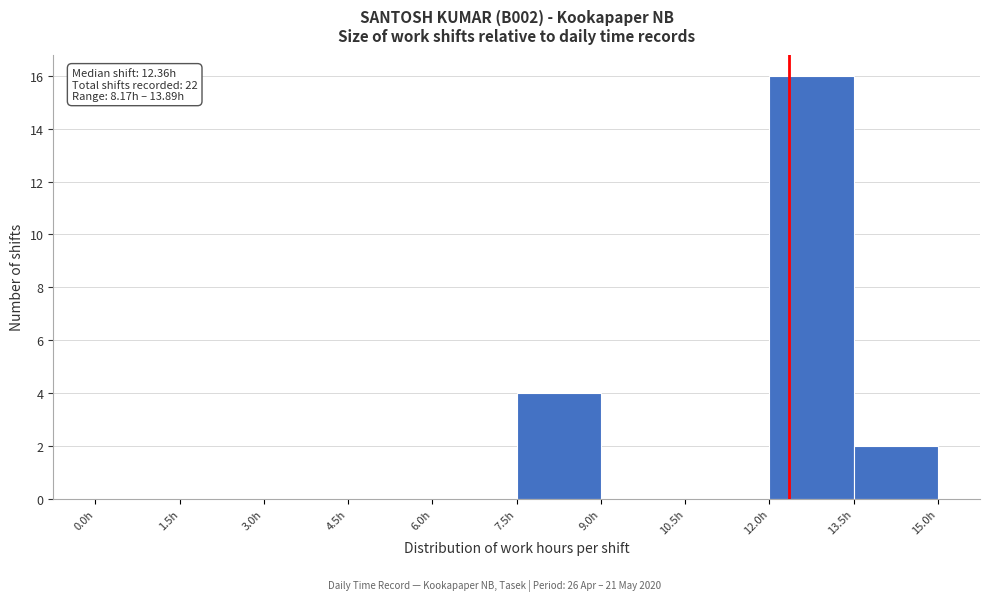

Which range on the x-axis has the tallest bar?

12.0 to 13.5